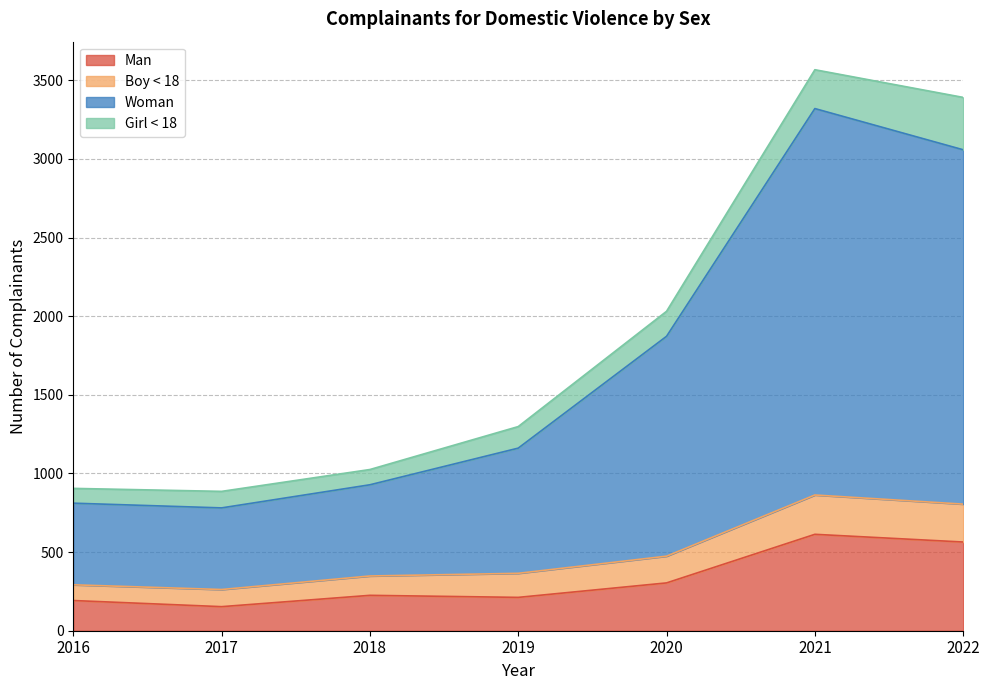

True or false: Woman has a value of 670 at 2019.

False